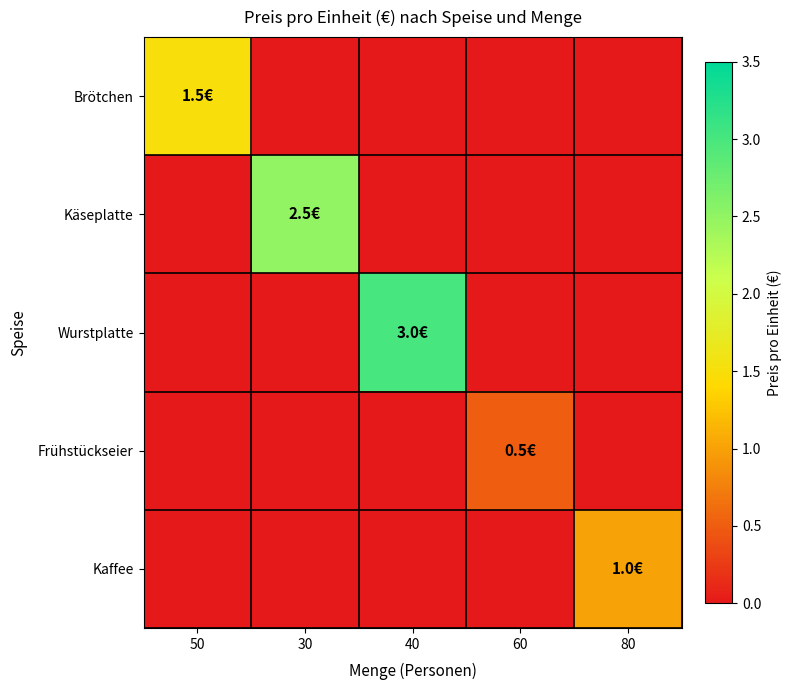

Count the number of data series in this chart.

5